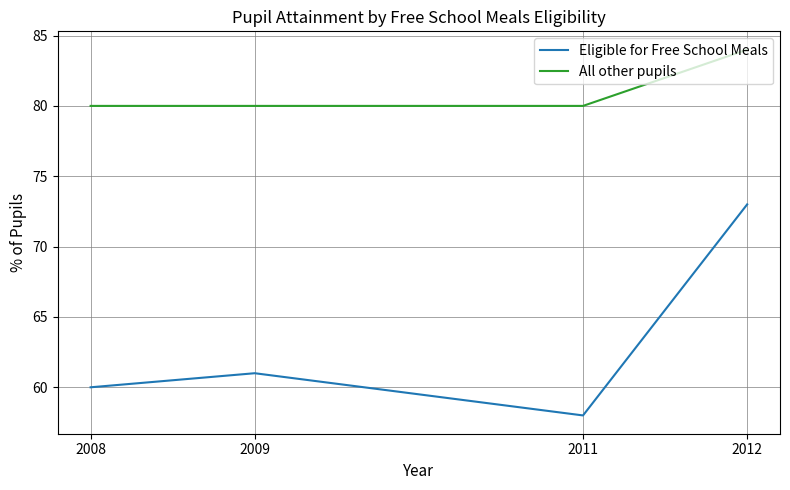

Where is Eligible for Free School Meals nearest to the value 65?

2009